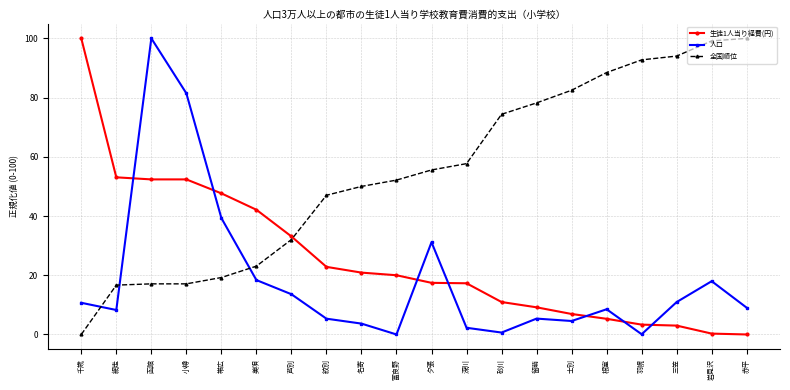

Between 羽幌 and 三笠, which series saw the biggest shift?

人口